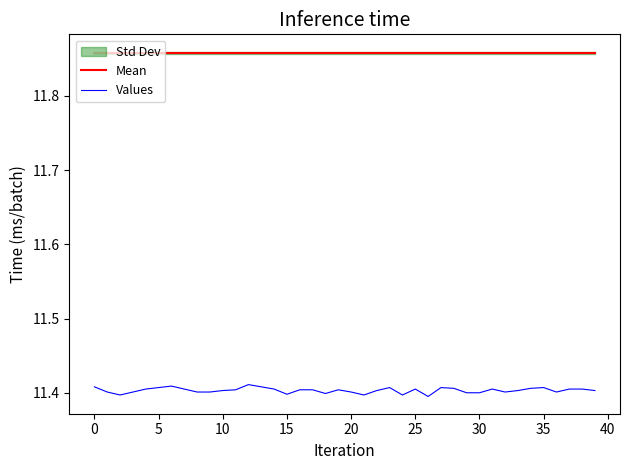

True or false: Mean and Values cross at least once.

False